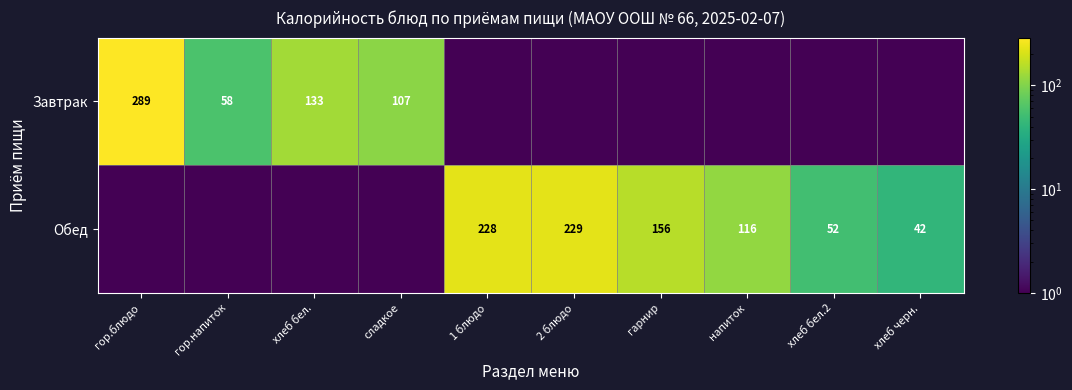

The value of Обед at хлеб черн. is 42.0. True or false?

True